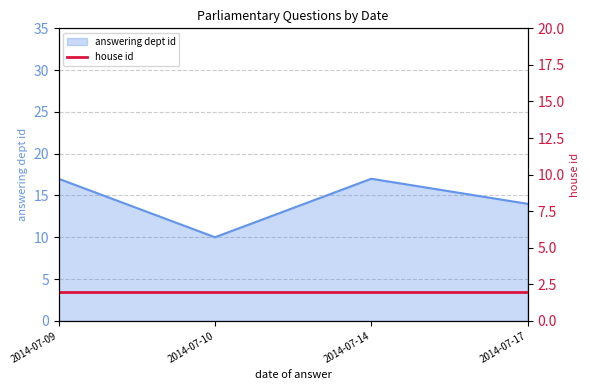

What is the sum of the values at 2014-07-14 and 2014-07-10?

27